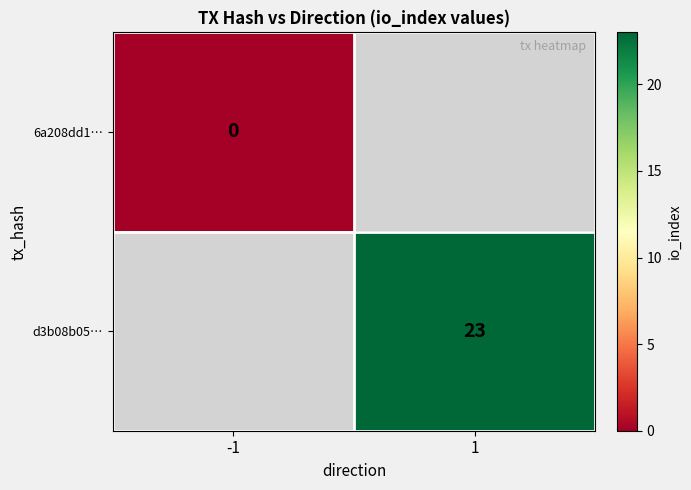

How many series are shown in this chart?

2